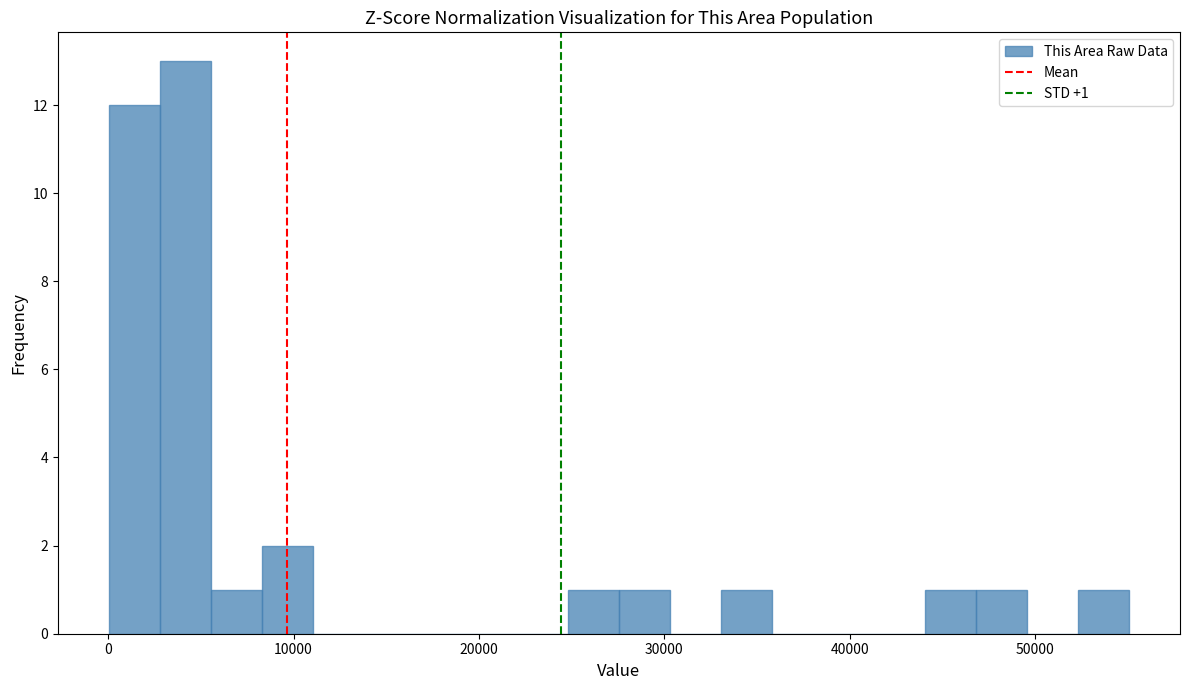

Around what value on the x-axis is the tallest bar? Give the approximate position of its centre, as read against the axis.

4000